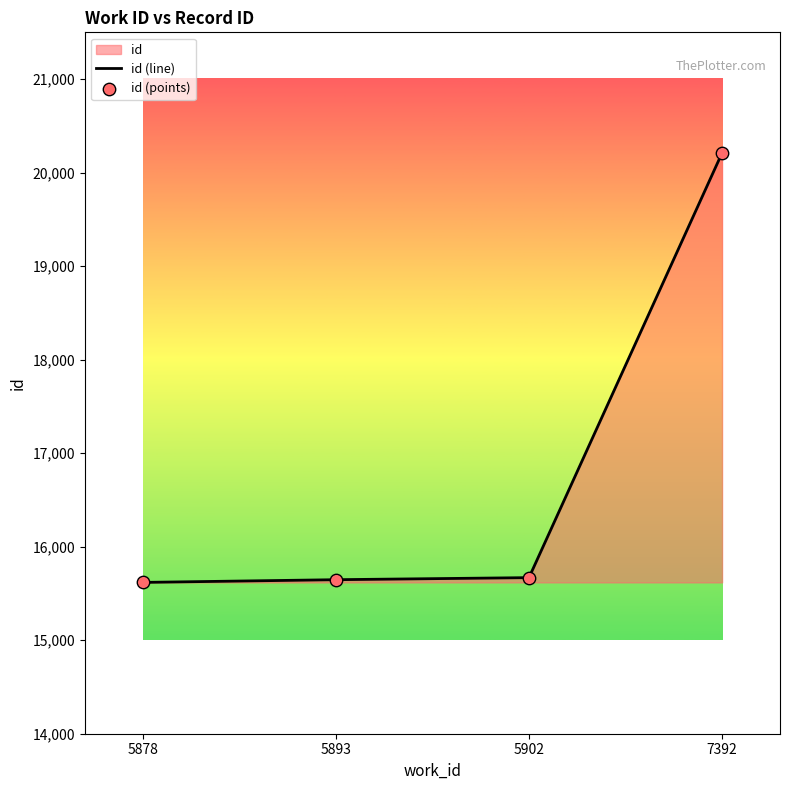

Is the value of id (points) at 7392 greater than the value of id (line) at 5893?

Yes